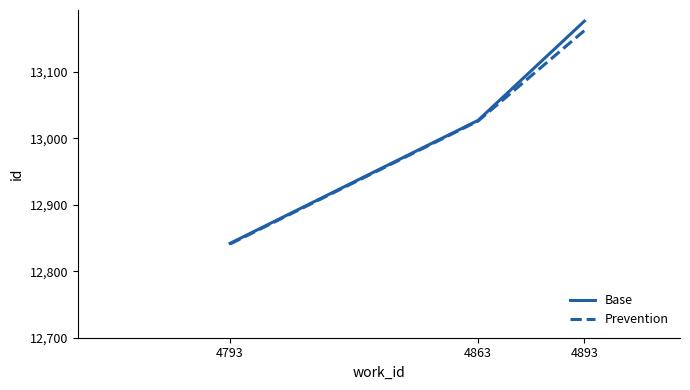

Rank the categories by Base value from lowest to highest.

4793, 4863, 4893